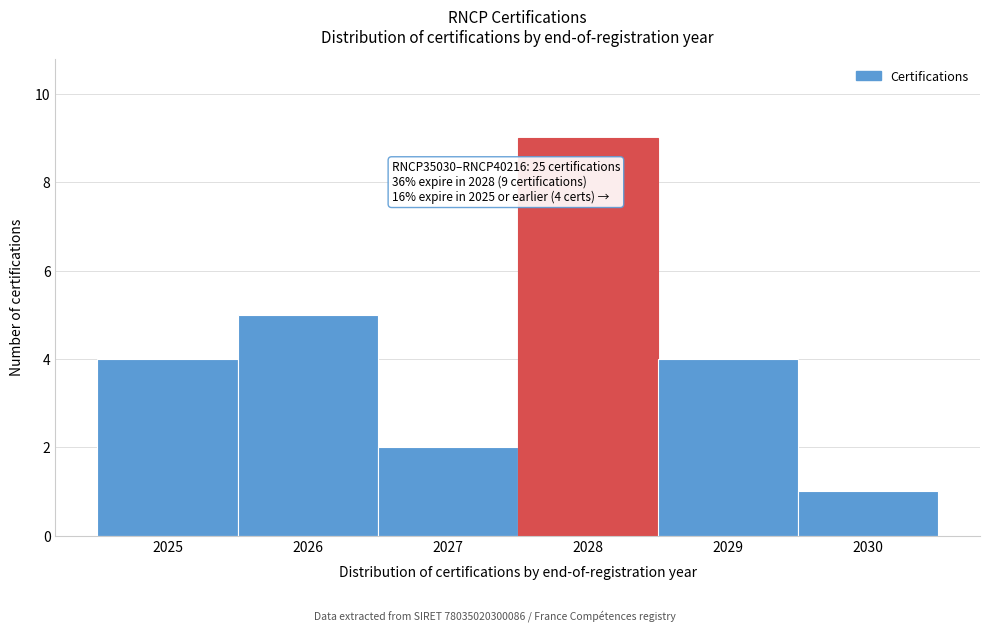

Which range on the x-axis has the tallest bar?

2027.5 to 2028.5